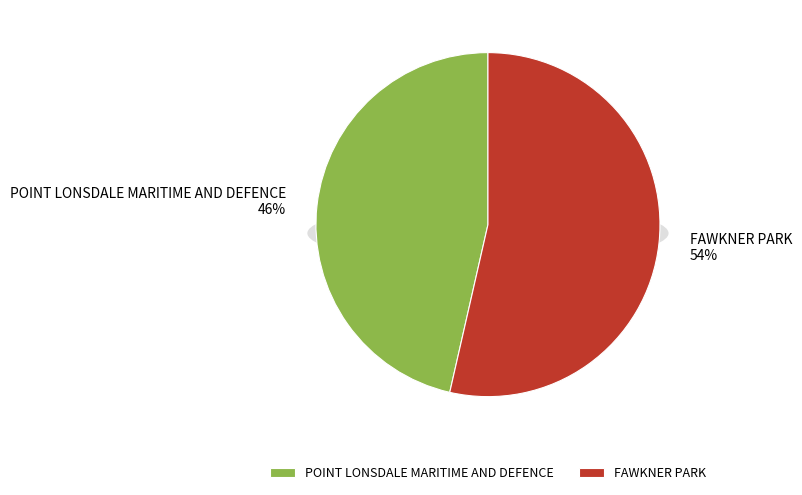

What percentage is the POINT LONSDALE MARITIME AND DEFENCE slice, to the nearest percent?

46%